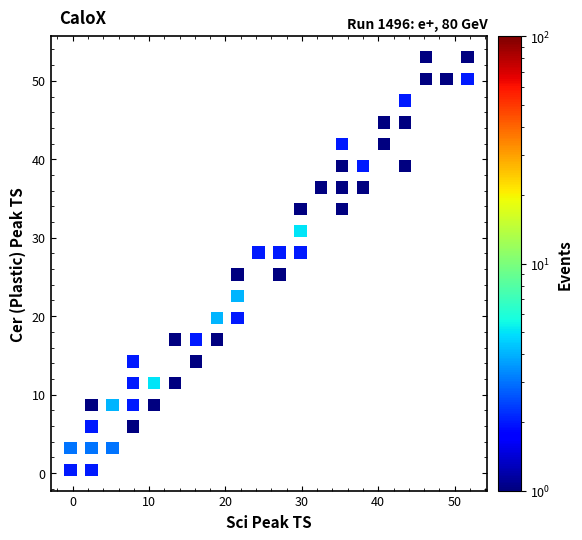

What is the range of Y values (max minus min)?

52.6